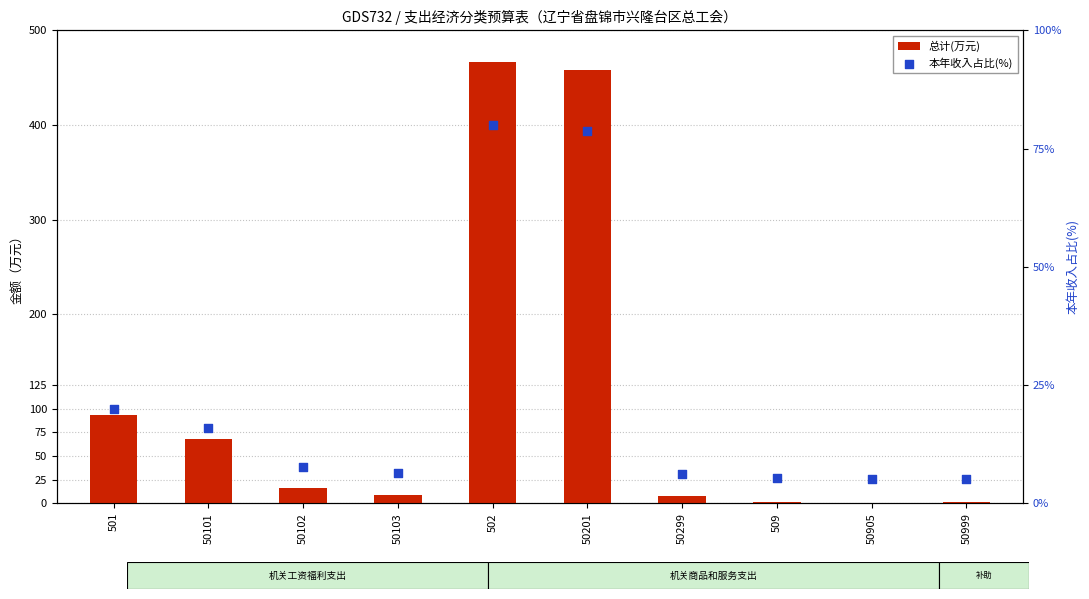

Which series reaches the minimum Y coordinate?

总计(万元)